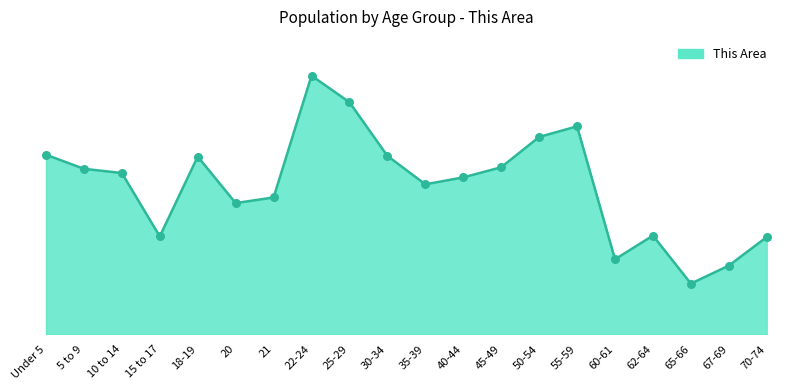

Is this an area chart (filled region under the line)?

Yes